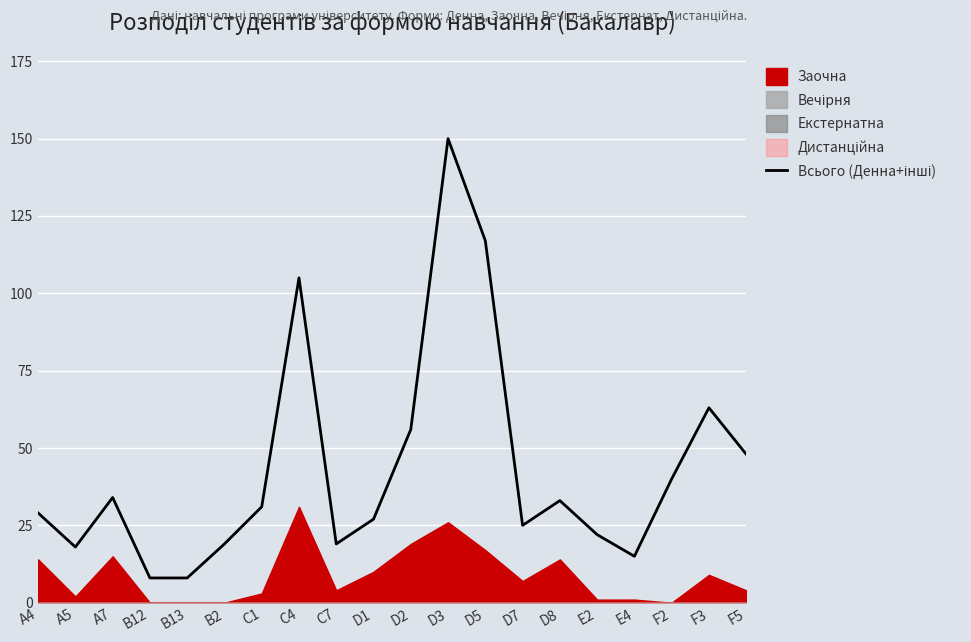

Reading left to right, transcribe all the data shown in this chart.

29	18	34	8	8	19	31	105	19	27	56	150	117	25	33	22	15	40	63	48